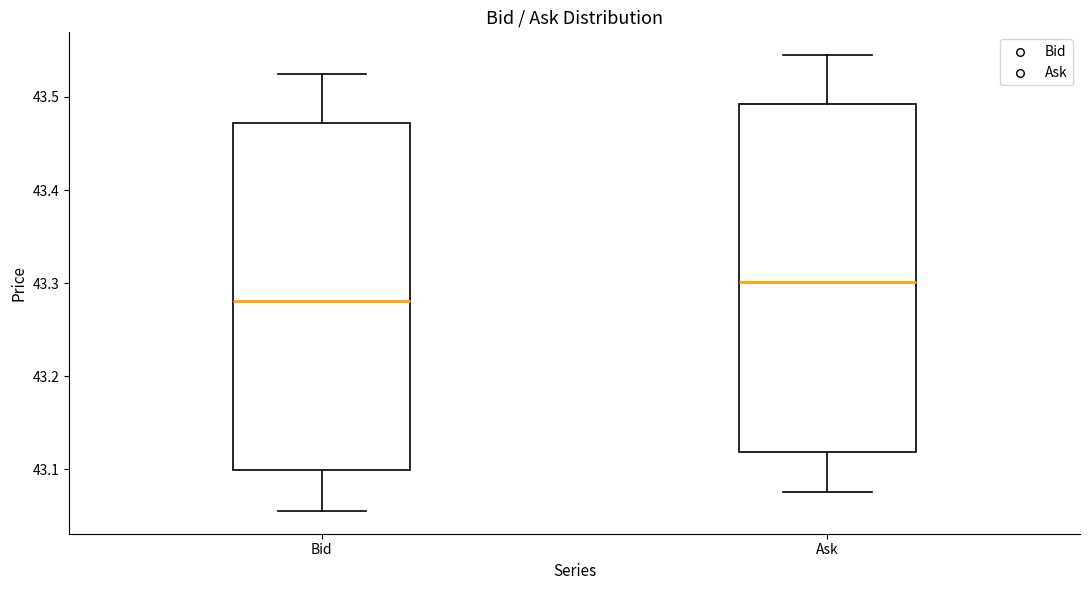

Which box's median line is the highest?

Ask